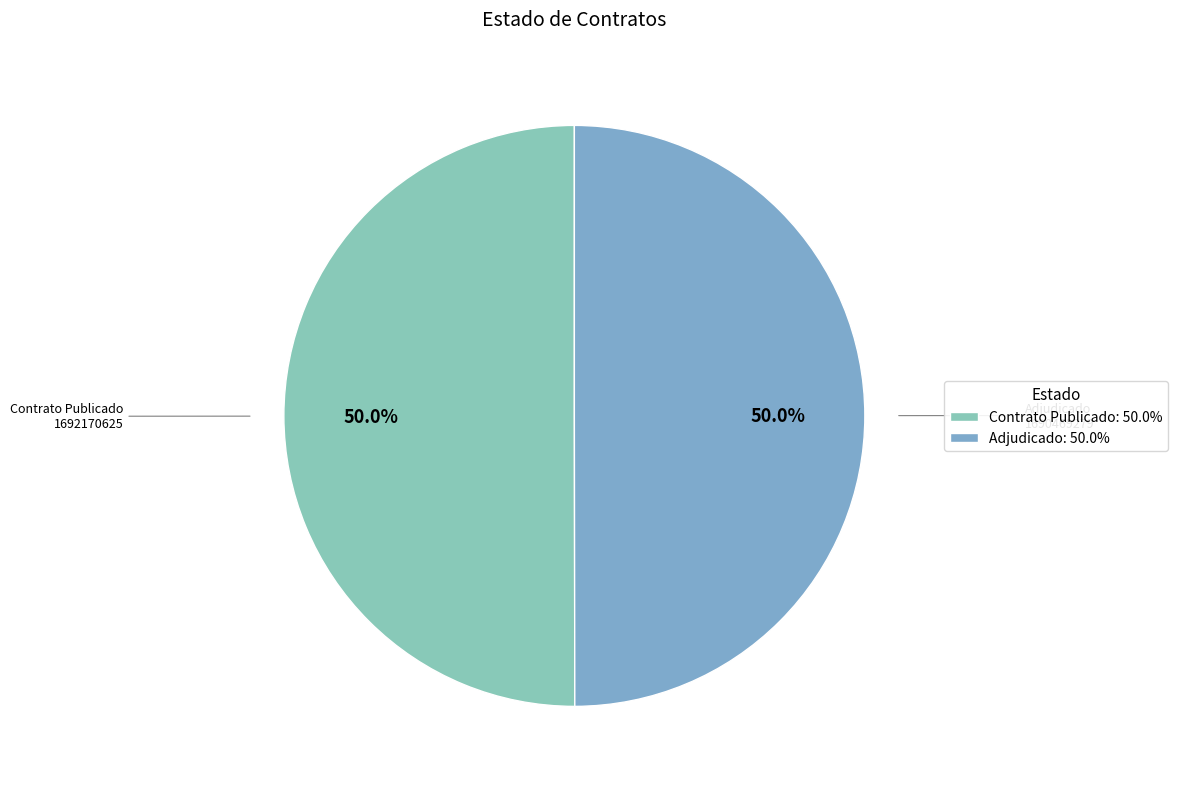

How many segments does this pie chart have?

2